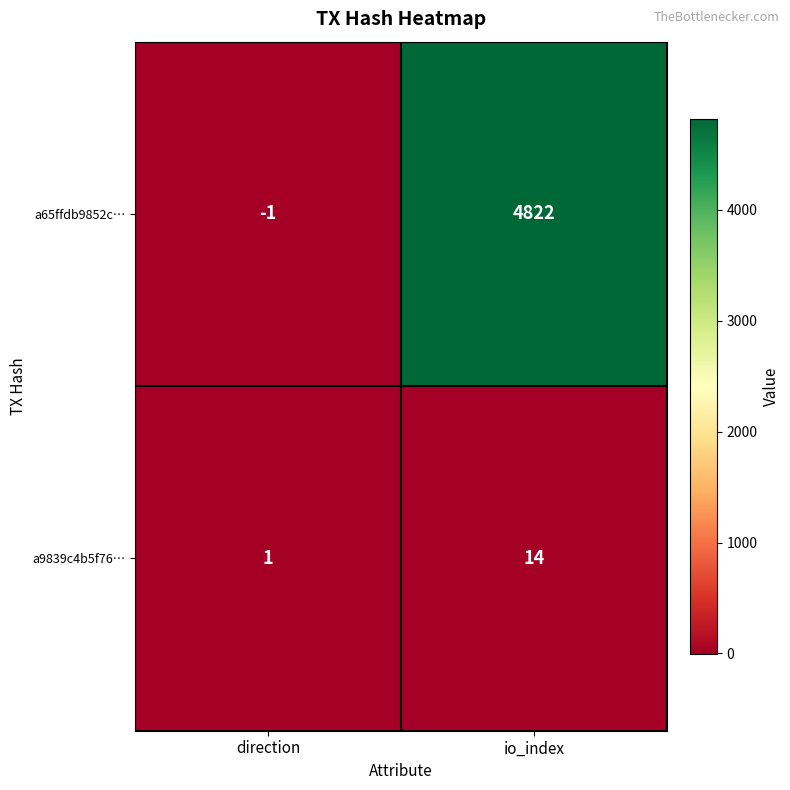

Which series changed the most between direction and io_index?

a65ffdb9852c…